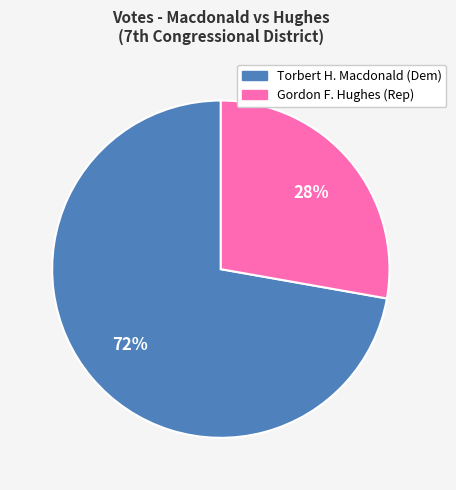

To the nearest percent, what is the difference between the largest and smallest slice percentages?

44%